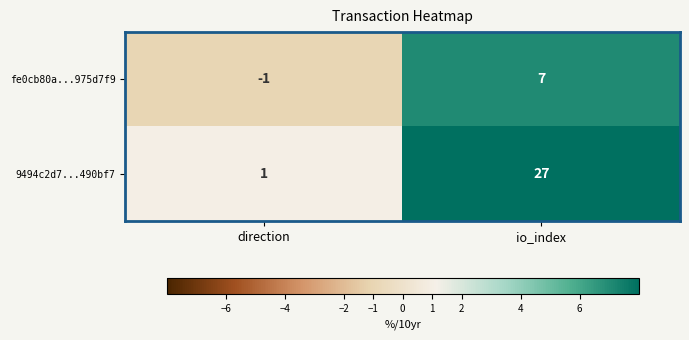

At which label is fe0cb80a...975d7f9 closest to 3?

direction